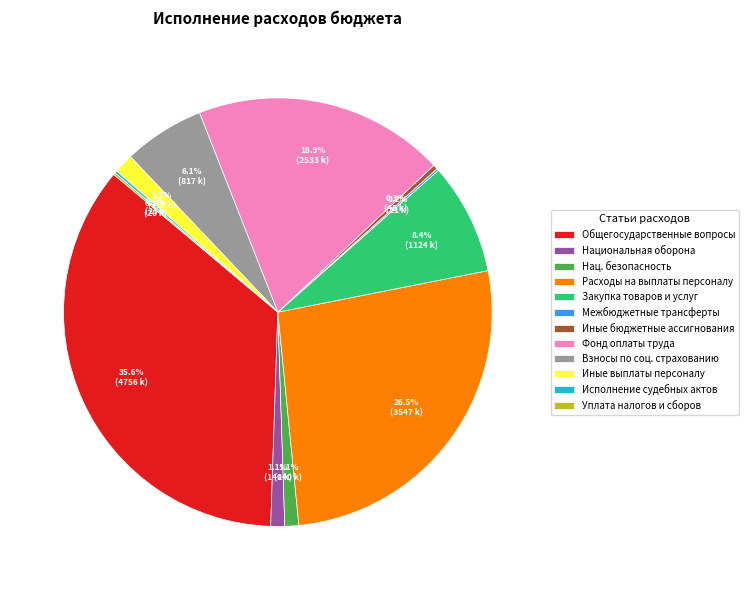

Is the sum of Иные бюджетные ассигнования and Иные выплаты персоналу greater than half?

No